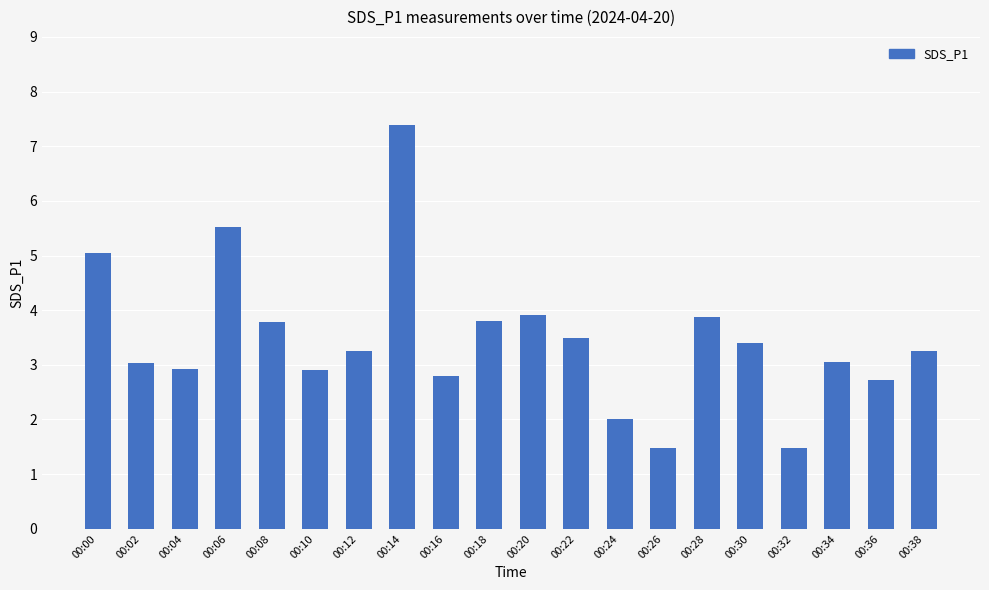

What is the value of the 13th bar from the left?

2.0